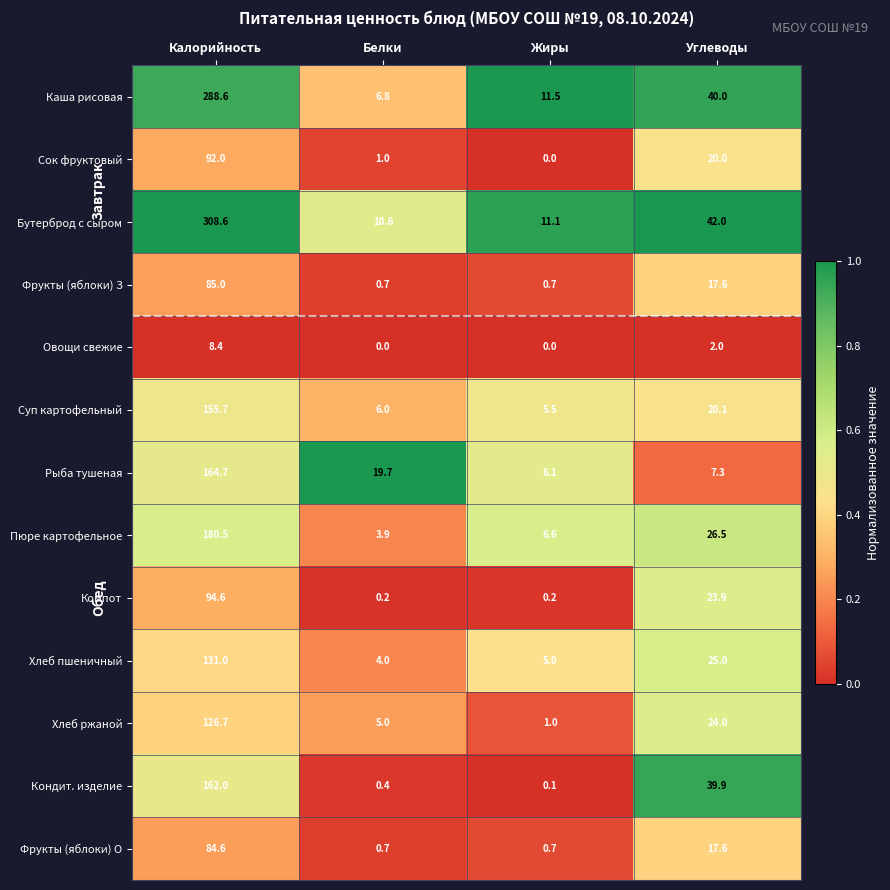

Where does the Сок фруктовый series first go above 20?

Калорийность